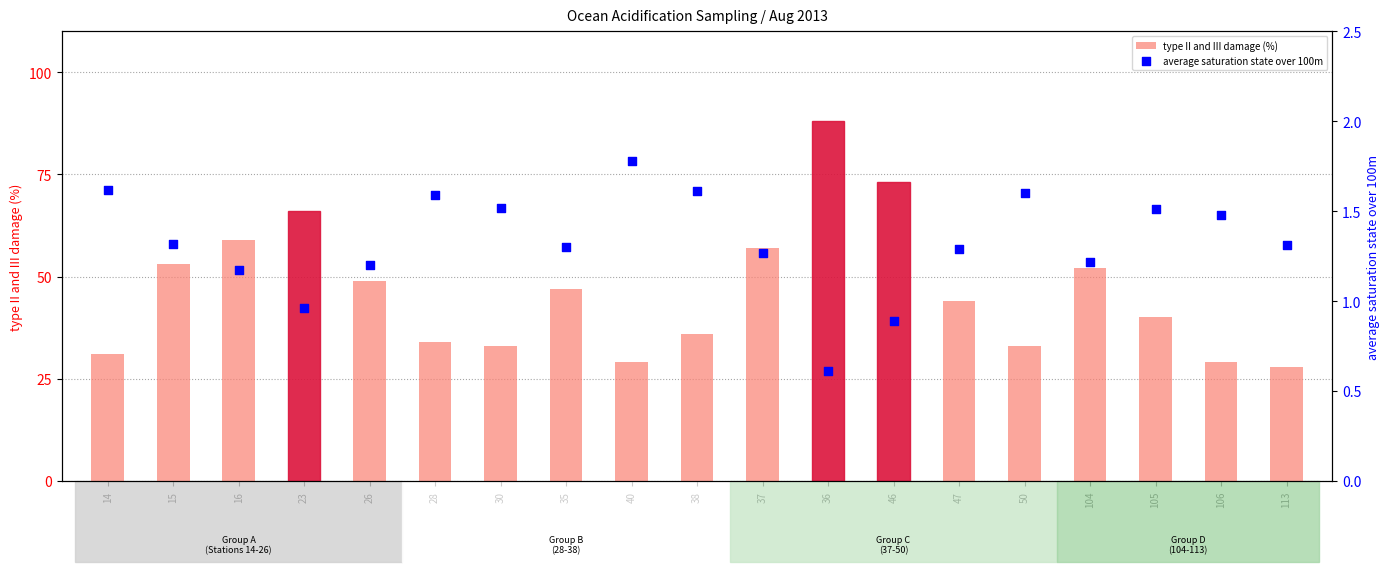

What is the total value across all series at 104?

53.2